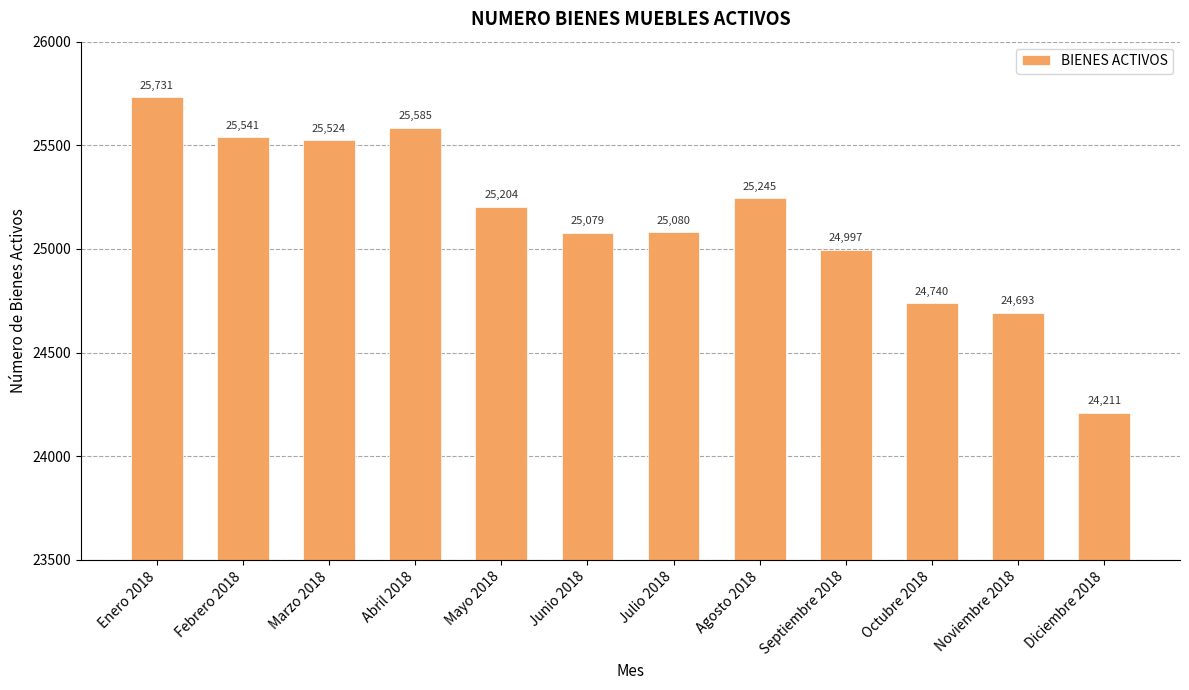

Read the value at Febrero 2018, to the nearest 50.

25550